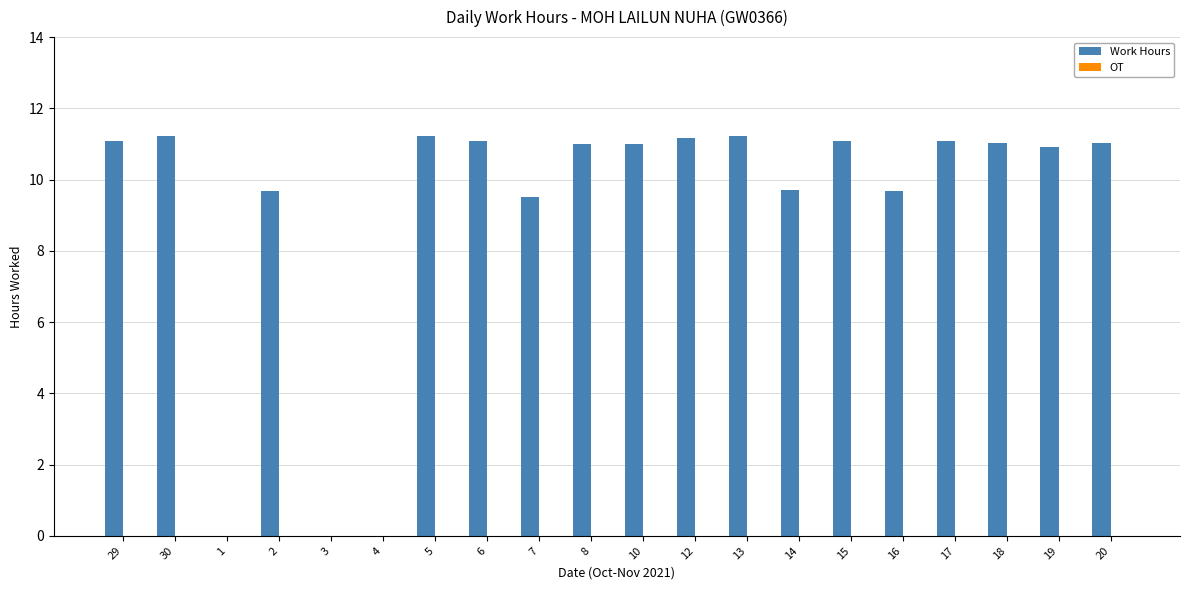

What is the greatest value displayed?

11.2